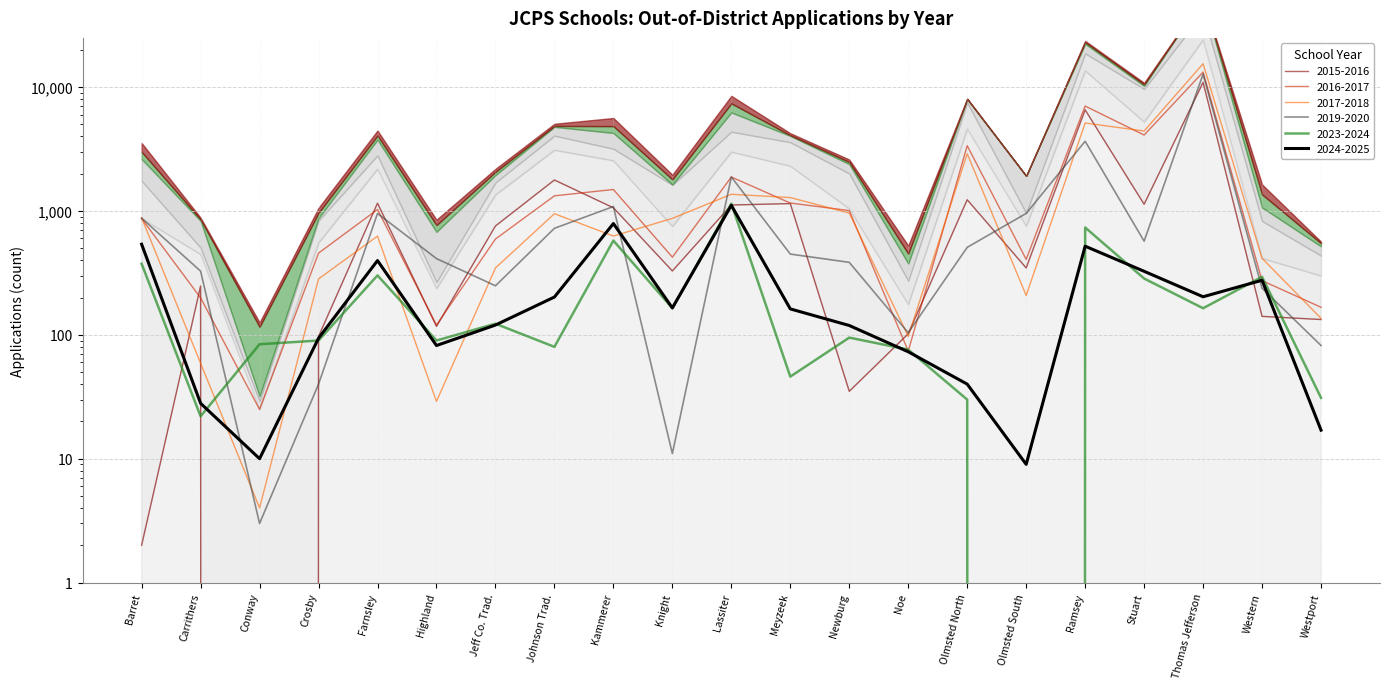

True or false: 2017-2018 has a value of 963 at Newburg.

True